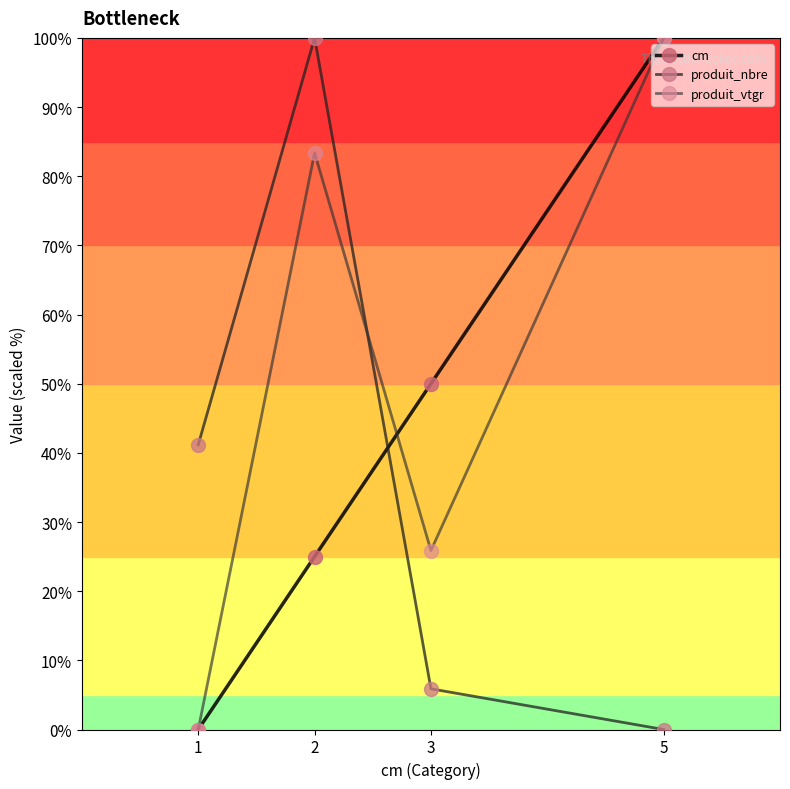

Which label corresponds to the smallest value in the chart?

1